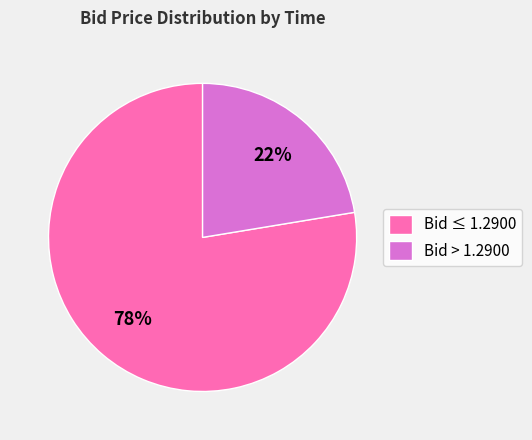

To the nearest percent, what portion does Bid > 1.2900 represent?

22%